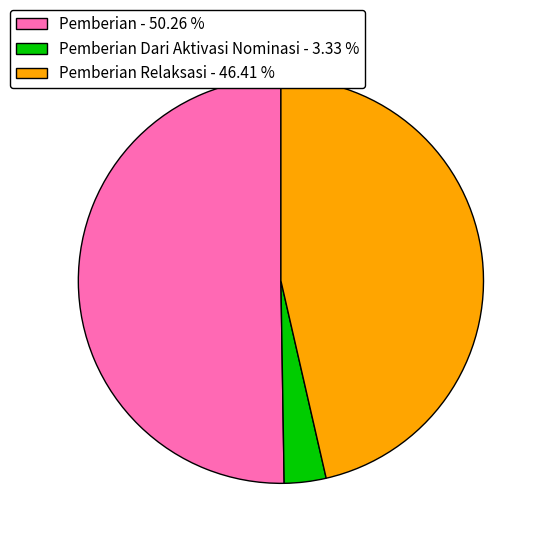

Is Pemberian Relaksasi - 46.41 % the majority of the pie?

No